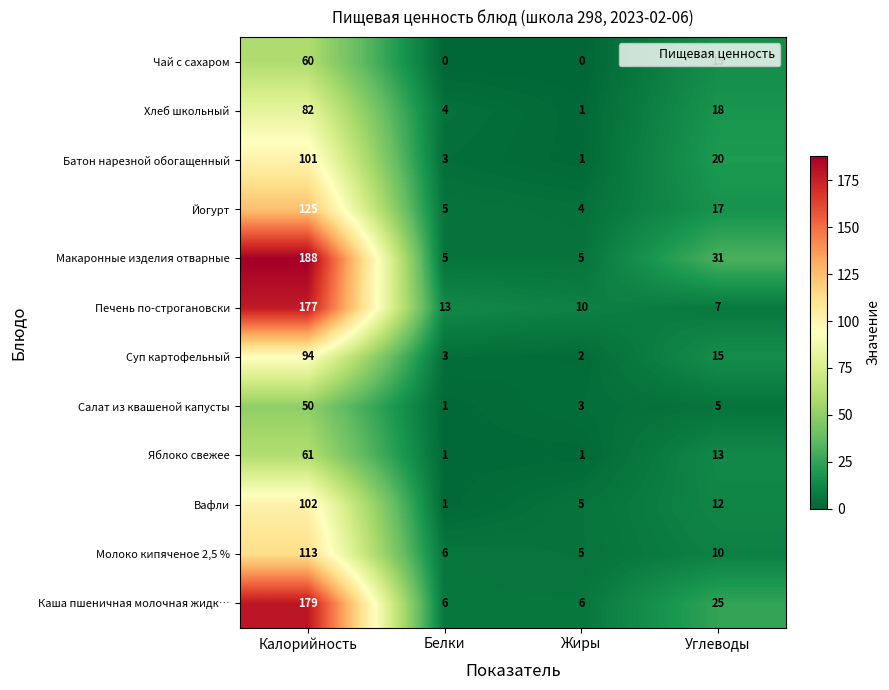

Which series has the largest range (max minus min)?

Макаронные изделия отварные